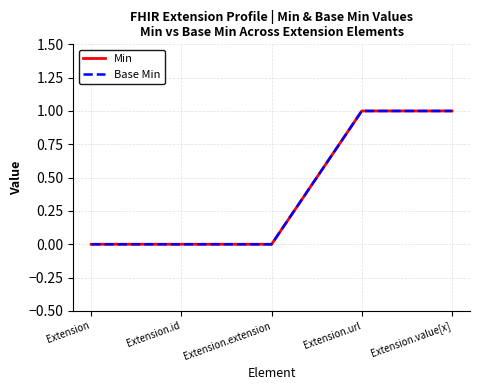

Reading left to right, what are all the values shown in this chart?

Min: 0	0	0	1	1
Base Min: 0	0	0	1	1